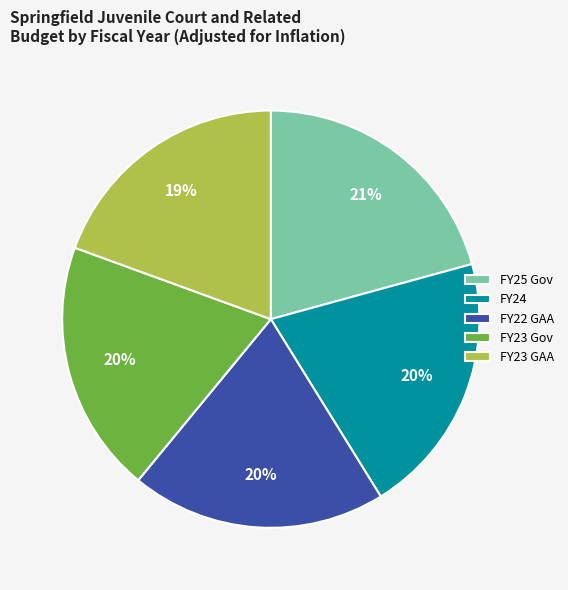

To the nearest percent, what is the average slice percentage?

20%